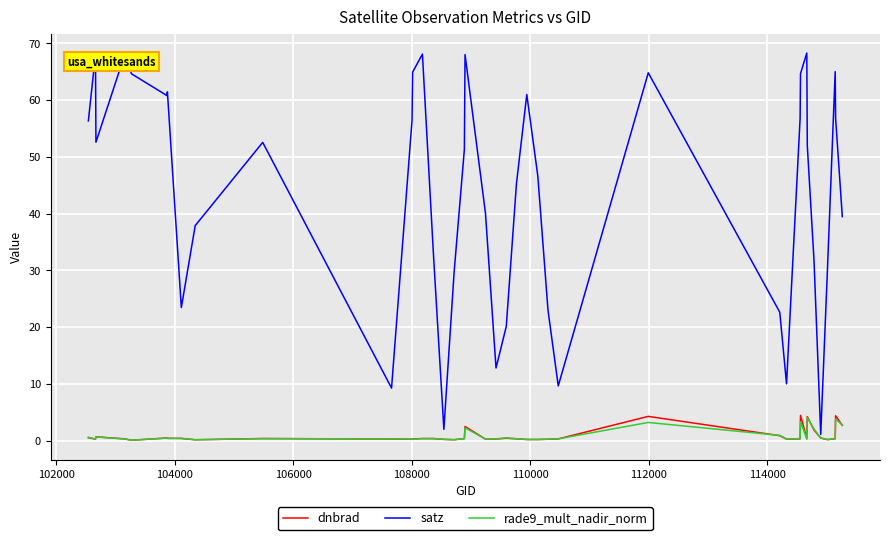

Does the chart display data point markers on the line(s)?

No